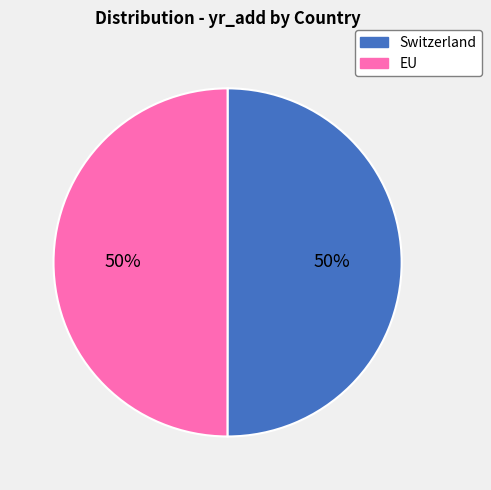

Combined, do EU and Switzerland account for over 50%?

Yes